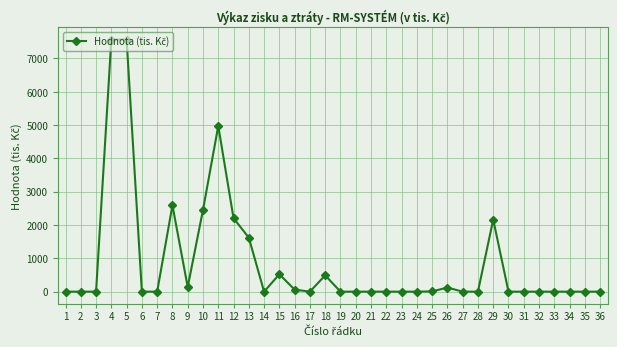

Is it true that the value at 29 is 2163?

True